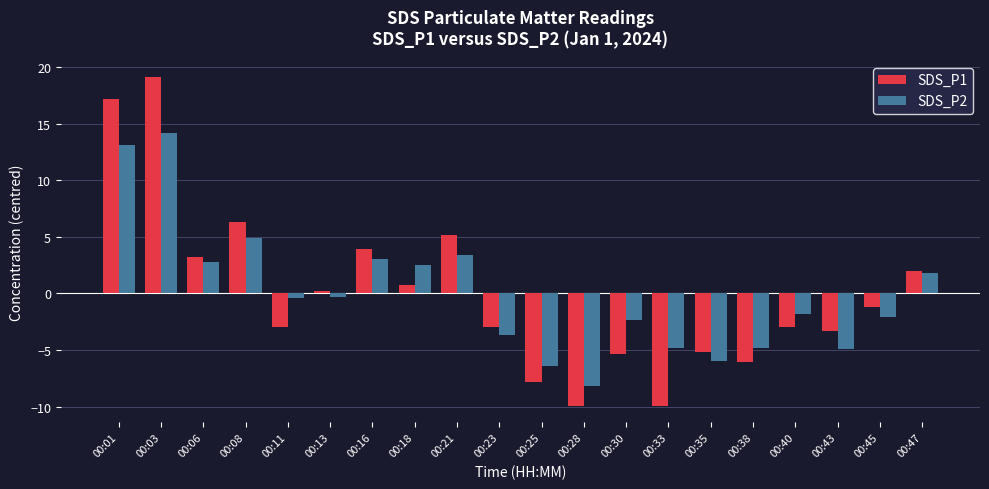

At 00:28, list the series in order from largest to smallest.

SDS_P2, SDS_P1